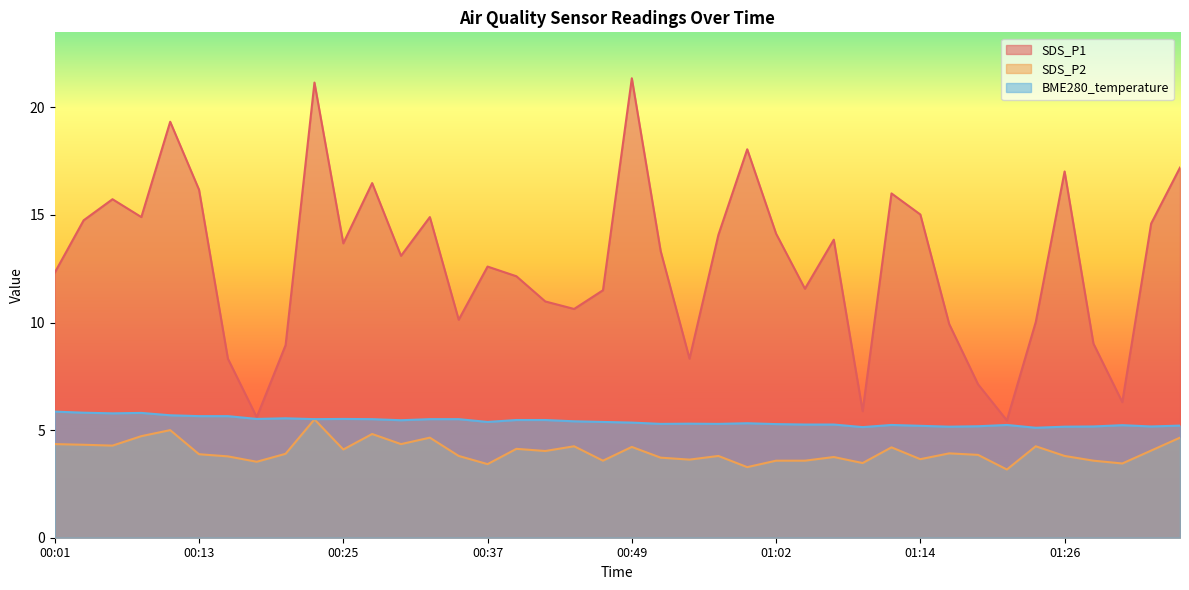

At which label is SDS_P1 closest to 13?

00:30